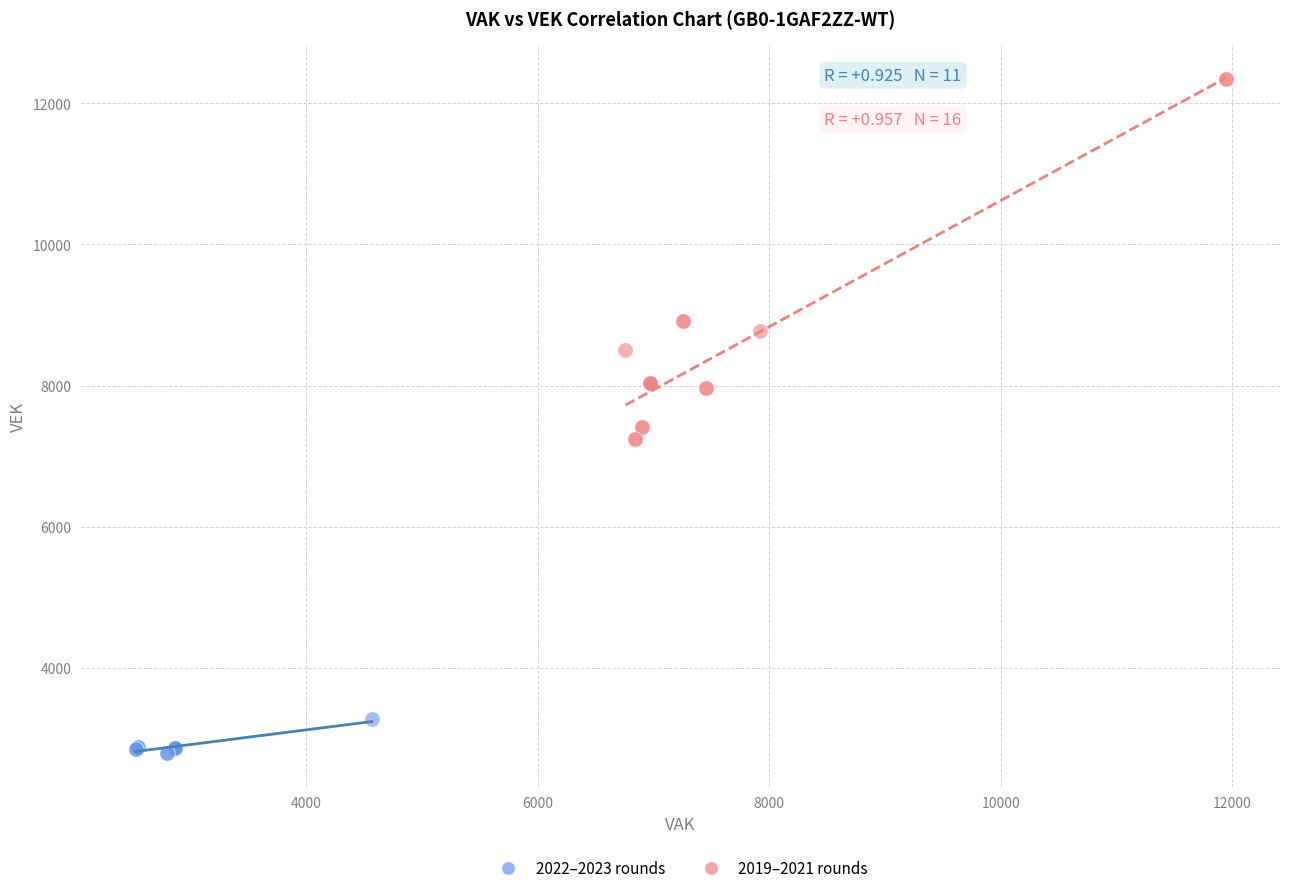

Which series has the largest Y range (max minus min)?

2019–2021 rounds